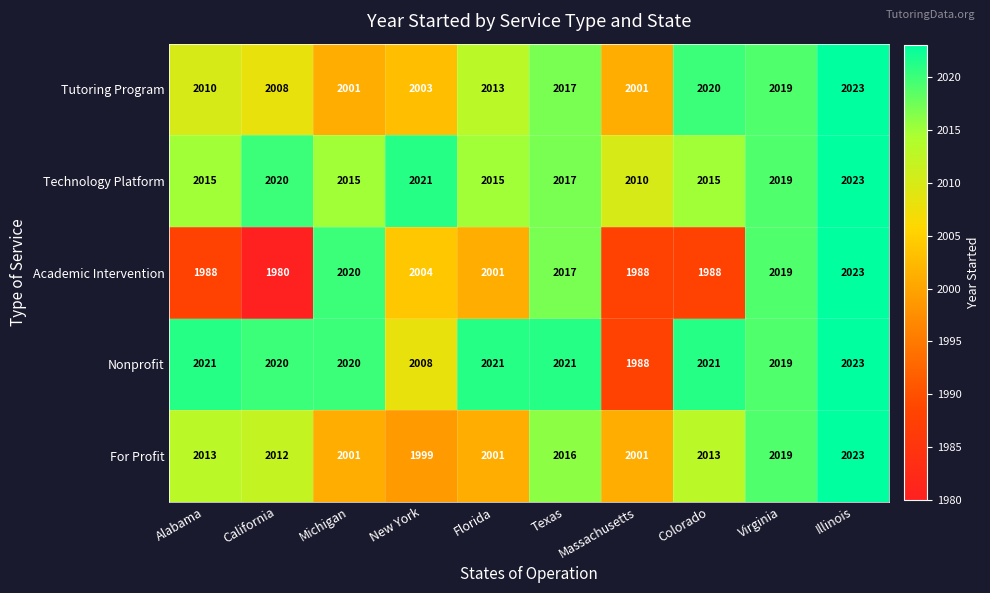

At which label does Academic Intervention first exceed 2004?

Michigan